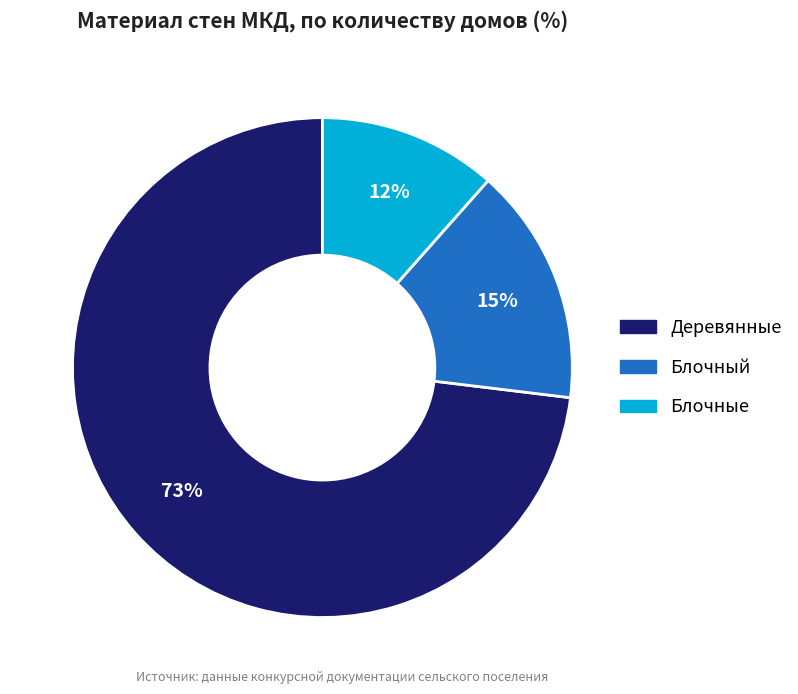

Which category has the smallest portion of the pie?

Блочные